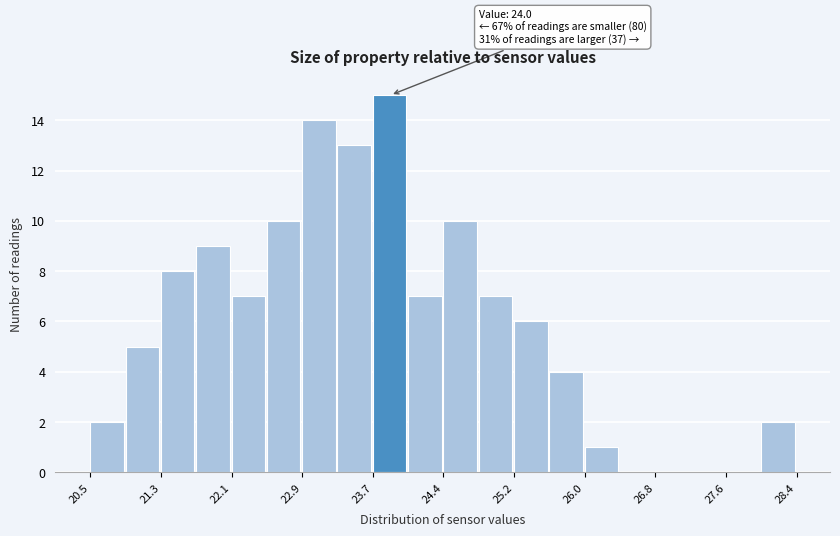

Around what value on the x-axis is the tallest bar? Give the approximate position of its centre, as read against the axis.

23.8